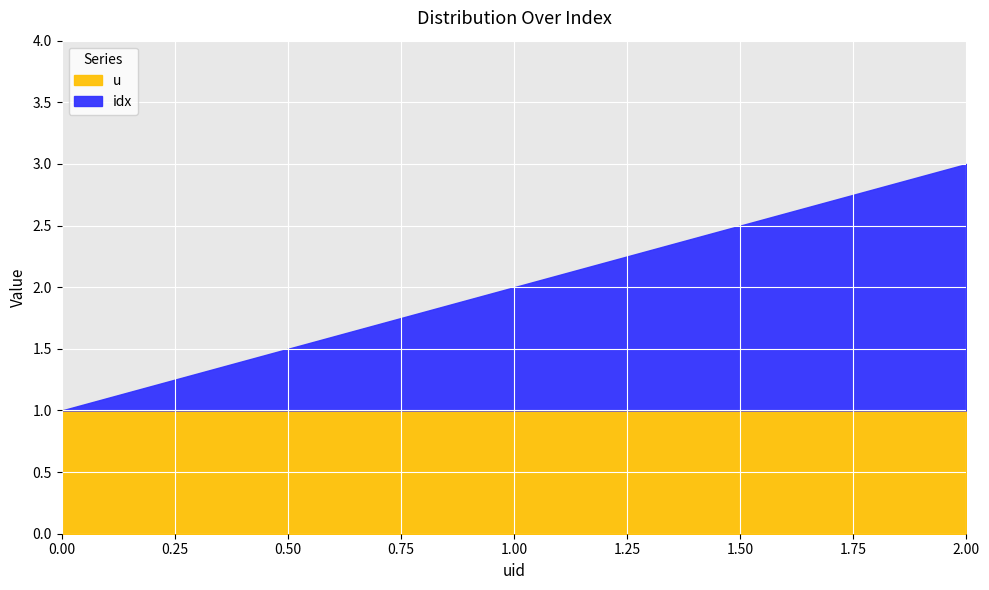

What is the highest value of the u series?

1